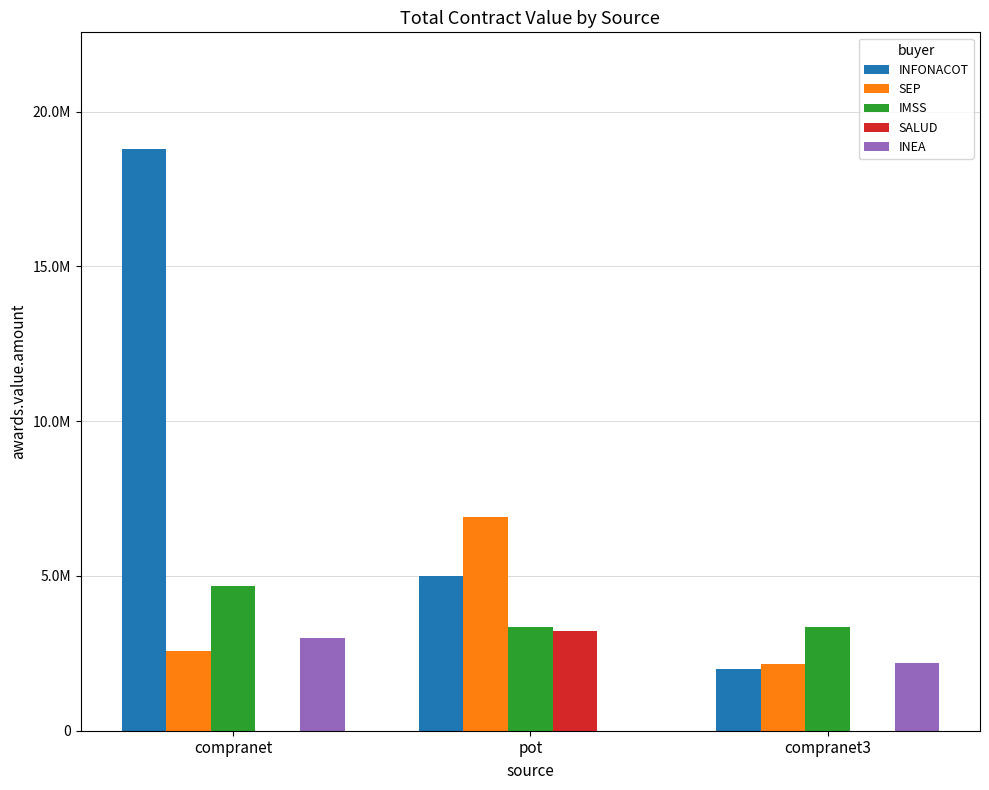

What is the label of the 2nd bar from the right?

pot